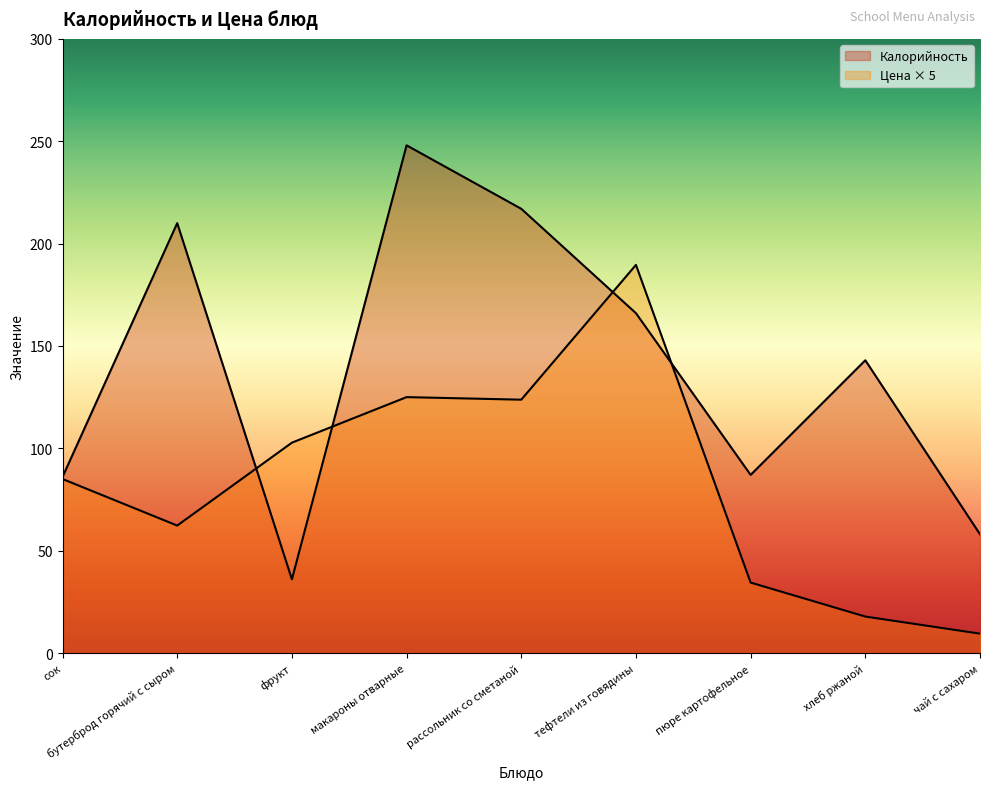

Where is Цена nearest to the value 99?

фрукт